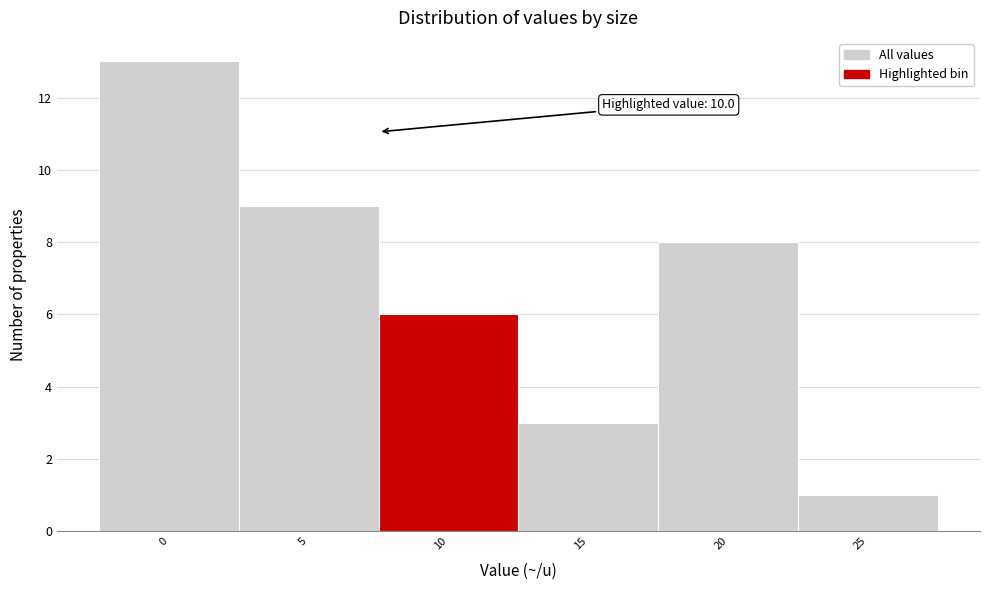

Reading left to right, extract all data points from this chart.

13	9	6	3	8	1